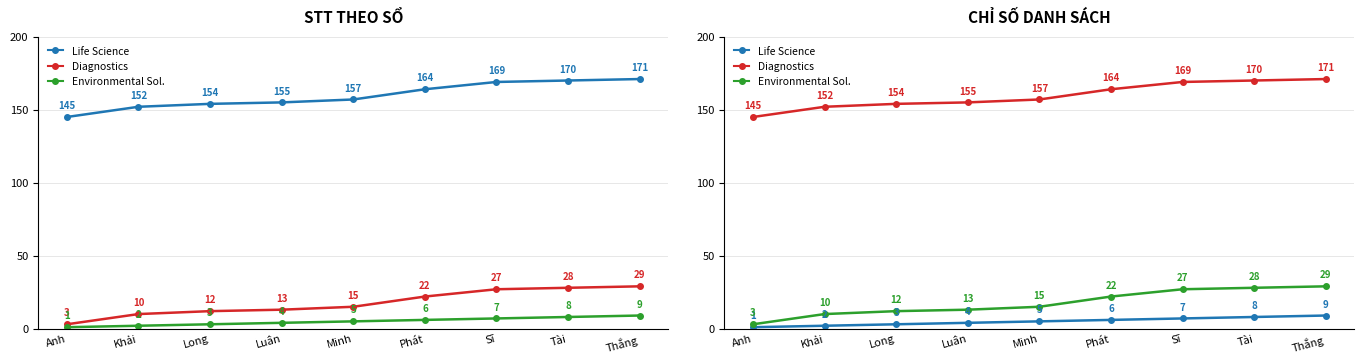

Which series changed the most between Luân and Tài?

Diagnostics